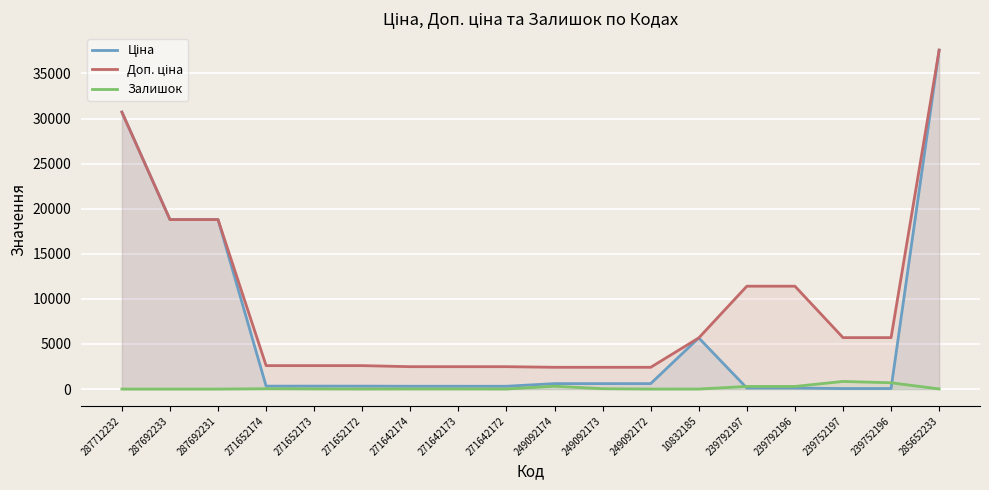

At how many categories does at least one series exceed 25701?

2